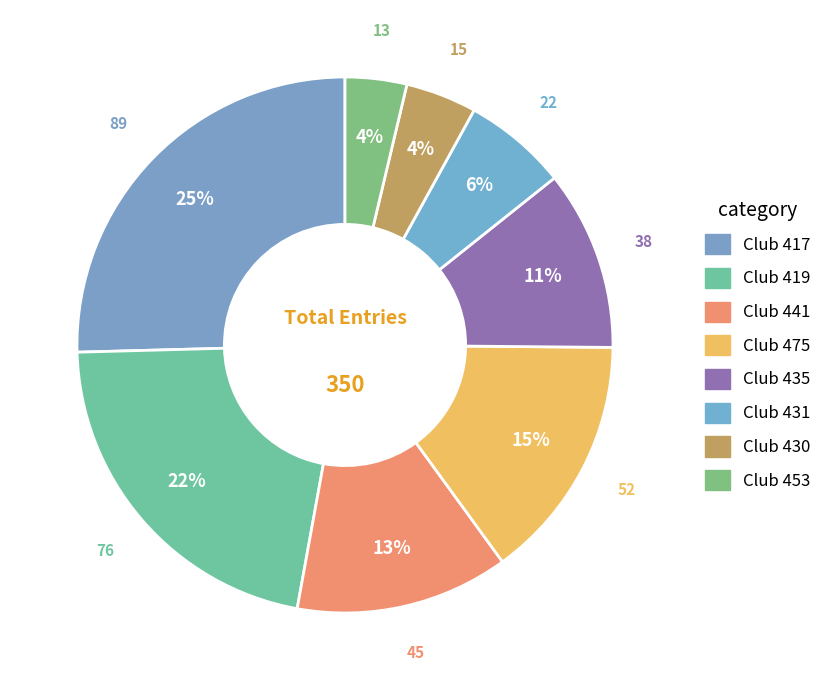

True or false: Club 417 accounts for 25% of the total.

True